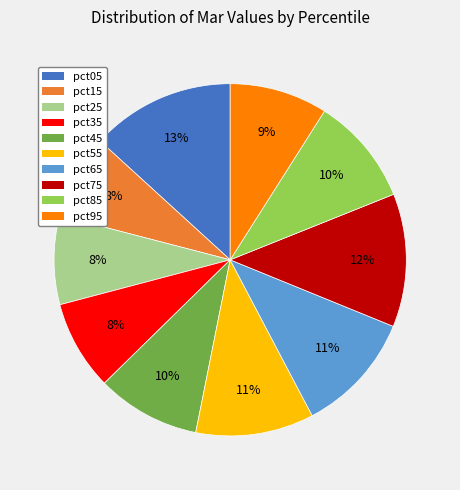

The pct15 slice represents 1% of the pie. True or false?

False